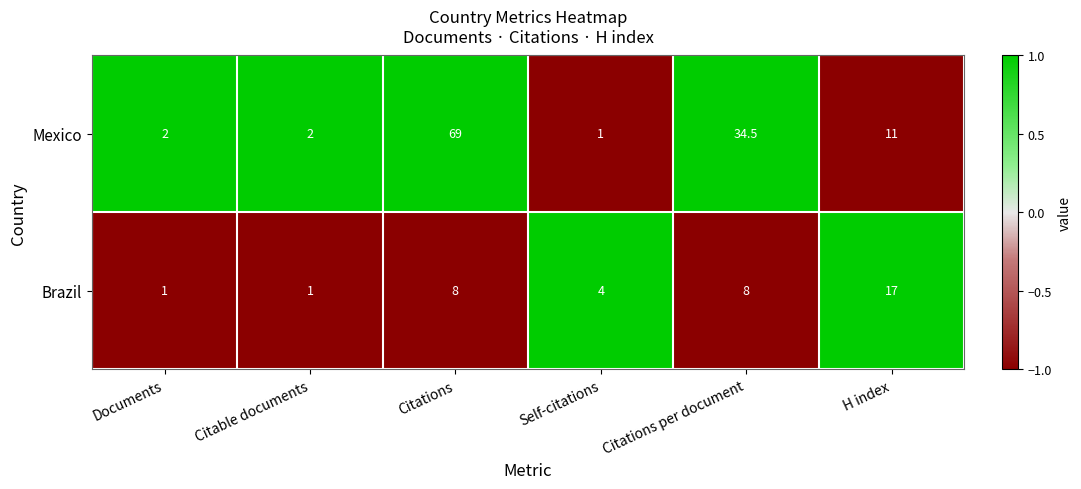

Which label corresponds to the largest value in the chart?

Citations